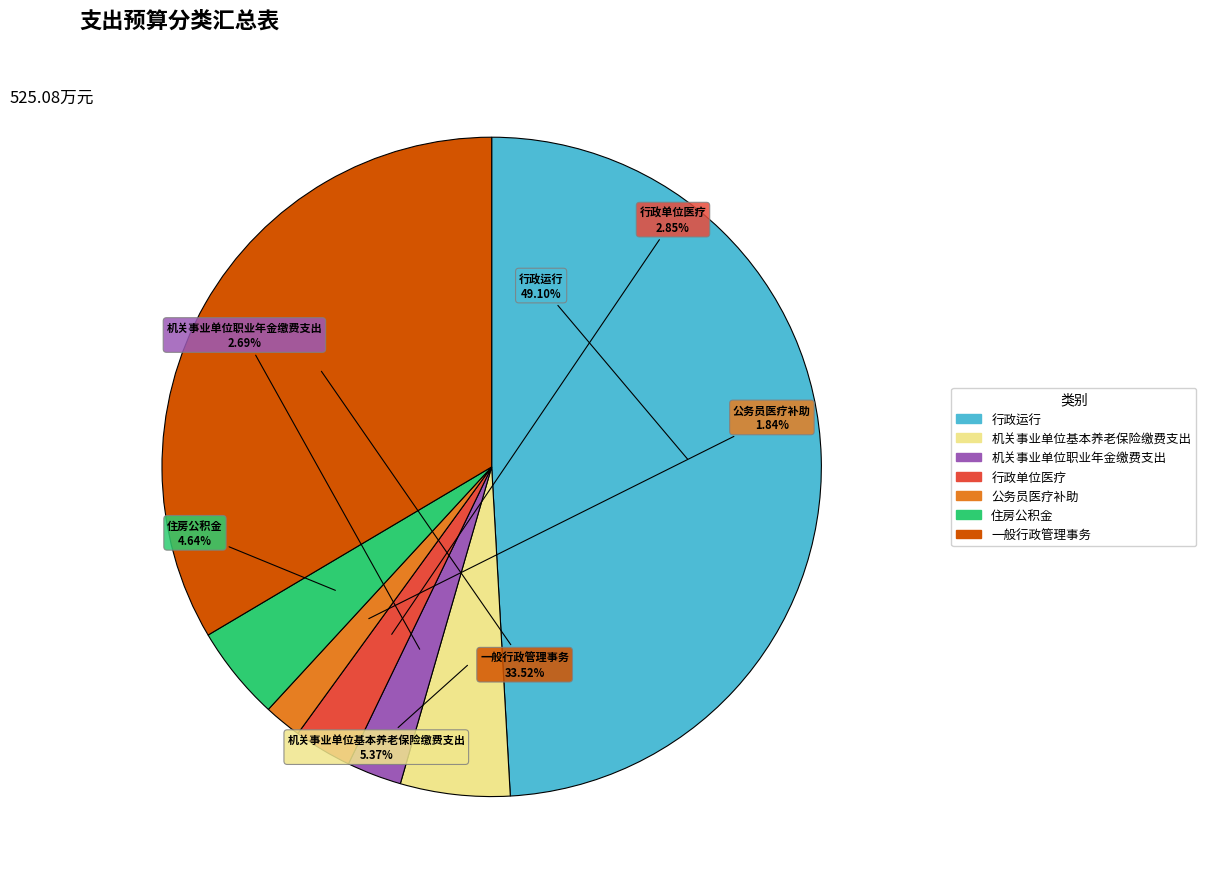

Approximately how many times larger is the value at 公务员医疗补助 compared to 住房公积金?

0.4